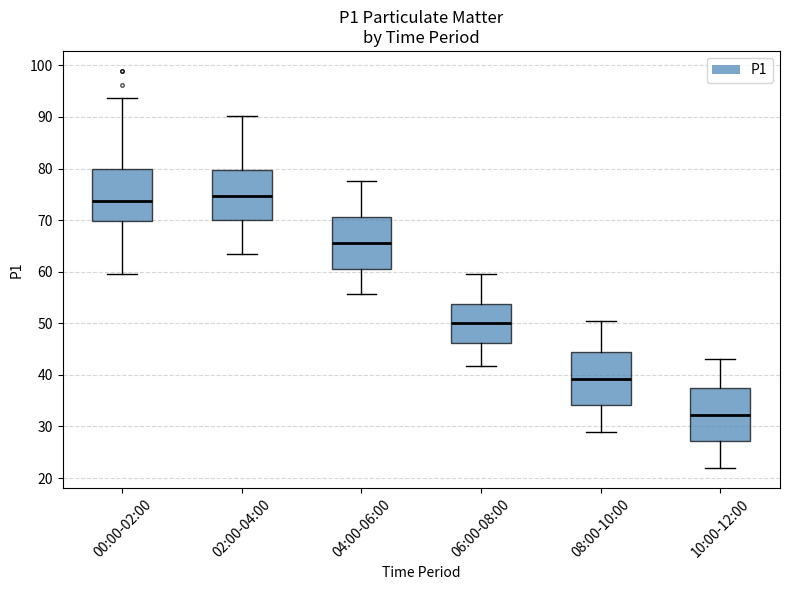

Reading left to right, read every box against the y-axis: the position of its median line, the range the box covers, and the ends of its whiskers. The values are not printed on the chart, so give them approximately, as read against the axis.

00:00-02:00: median 74, box 70 to 80, whiskers 60 to 94
02:00-04:00: median 75, box 70 to 80, whiskers 63 to 90
04:00-06:00: median 66, box 61 to 71, whiskers 56 to 78
06:00-08:00: median 50, box 46 to 54, whiskers 42 to 60
08:00-10:00: median 39, box 34 to 44, whiskers 29 to 50
10:00-12:00: median 32, box 27 to 37, whiskers 22 to 43